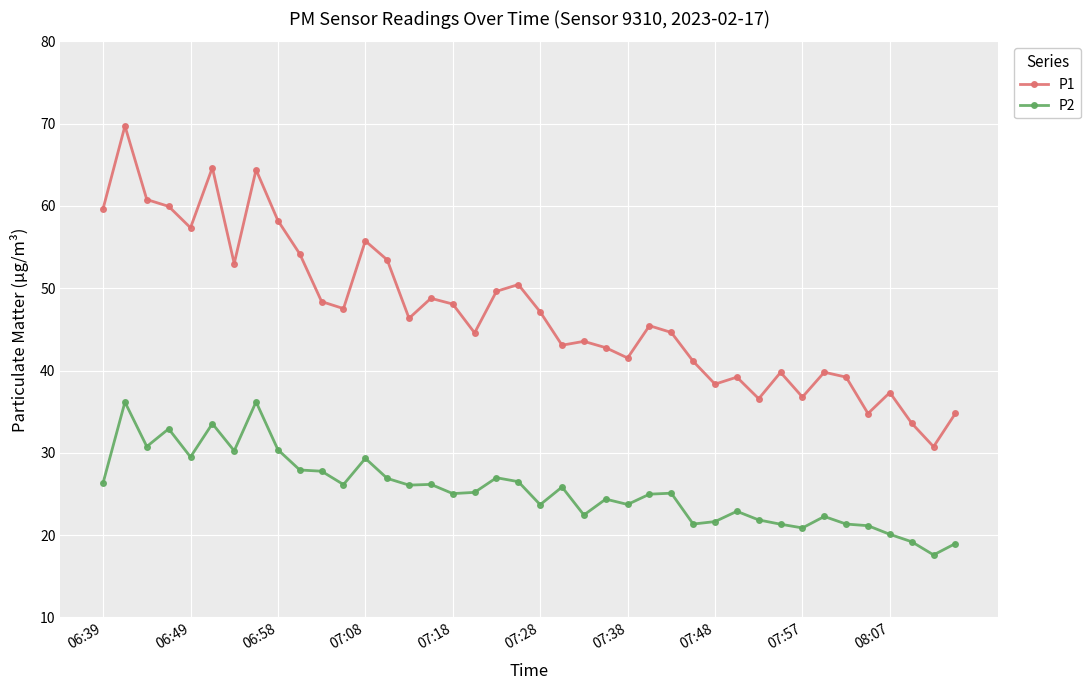

What is the value of the P2 point at the 2nd from the left?

36.2